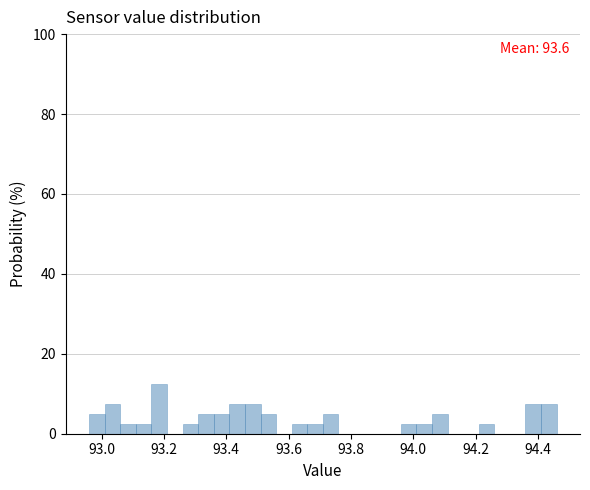

Around what value on the x-axis is the tallest bar? Give the approximate position of its centre, as read against the axis.

93.18